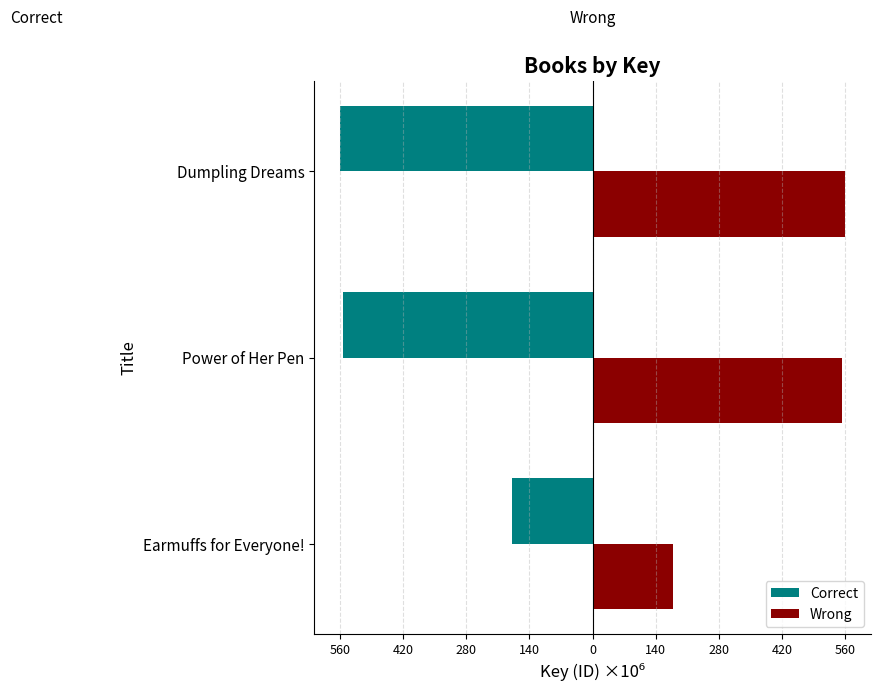

Which series has the largest range (max minus min)?

Correct